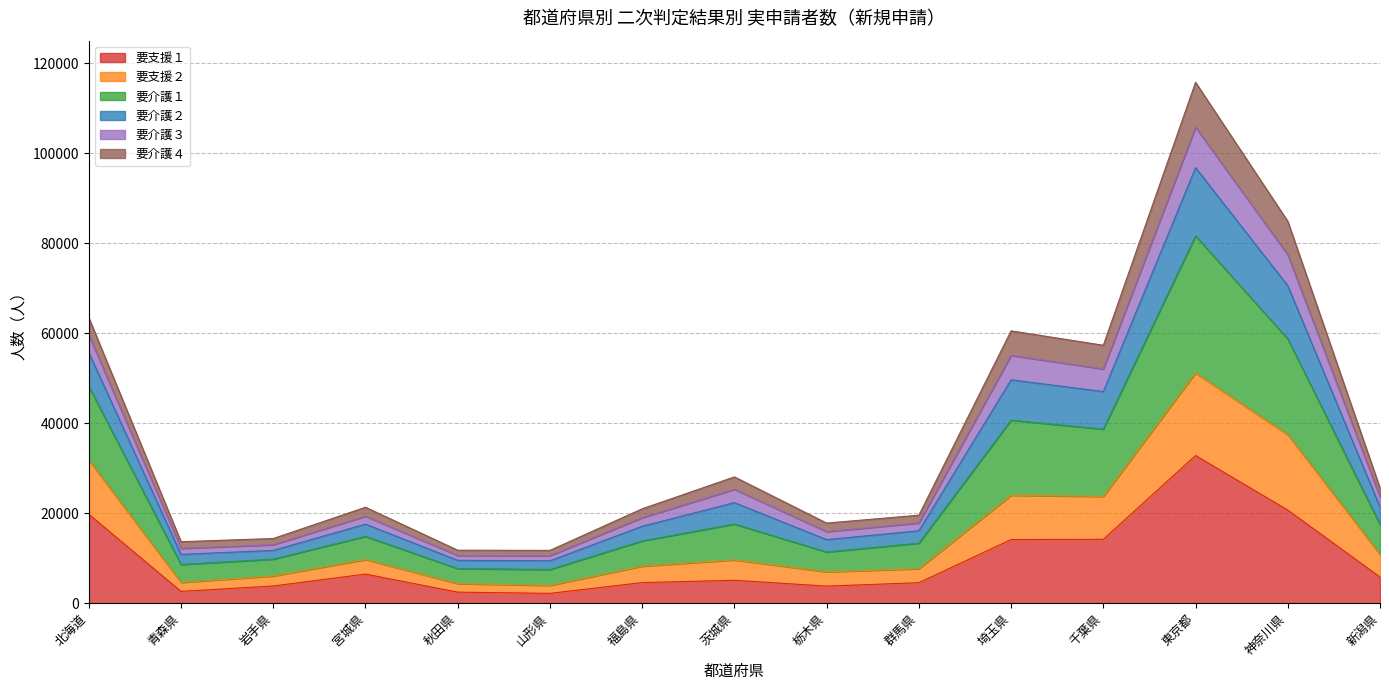

At which category is the sum across all series the highest?

東京都